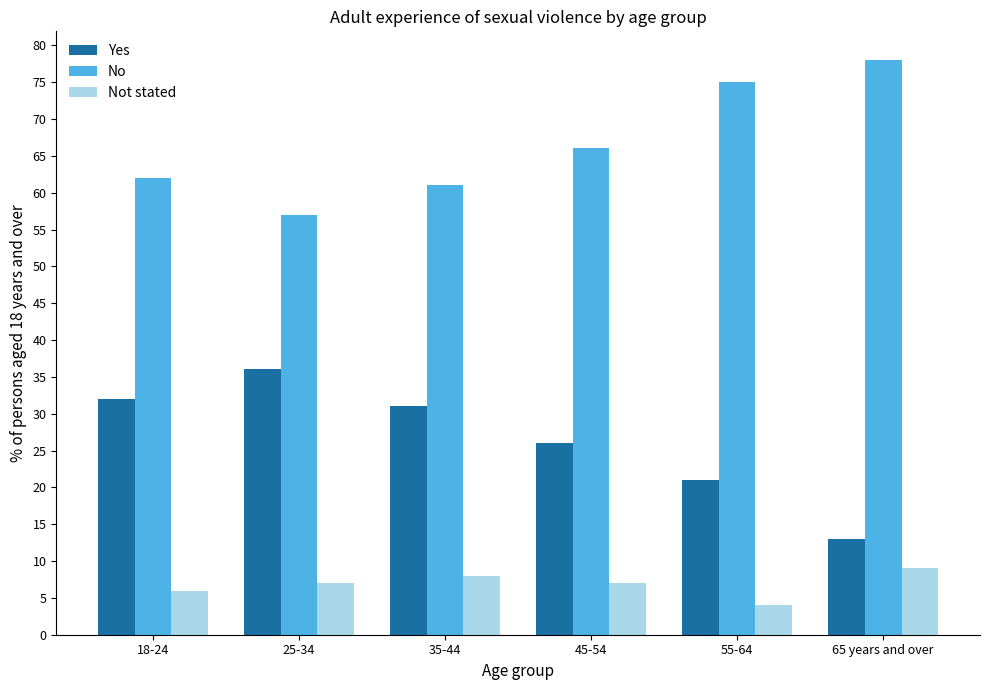

How many Not stated values are between 6 and 8?

4